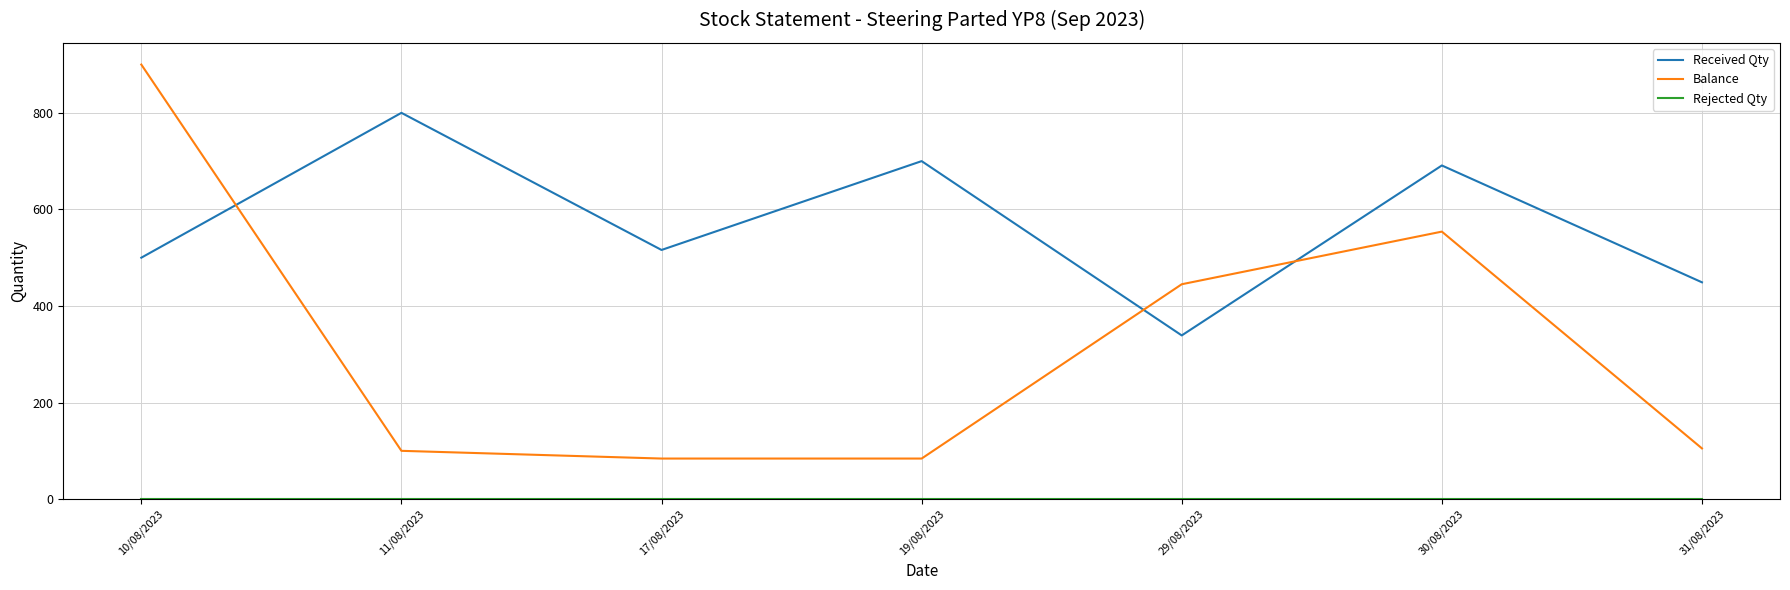

Between 19/08/2023 and 31/08/2023, which series saw the biggest shift?

Received Qty